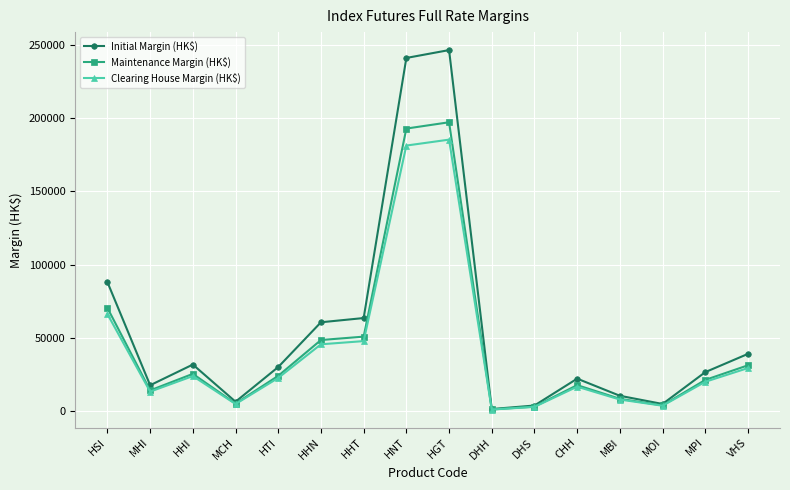

How many series are shown in this chart?

3